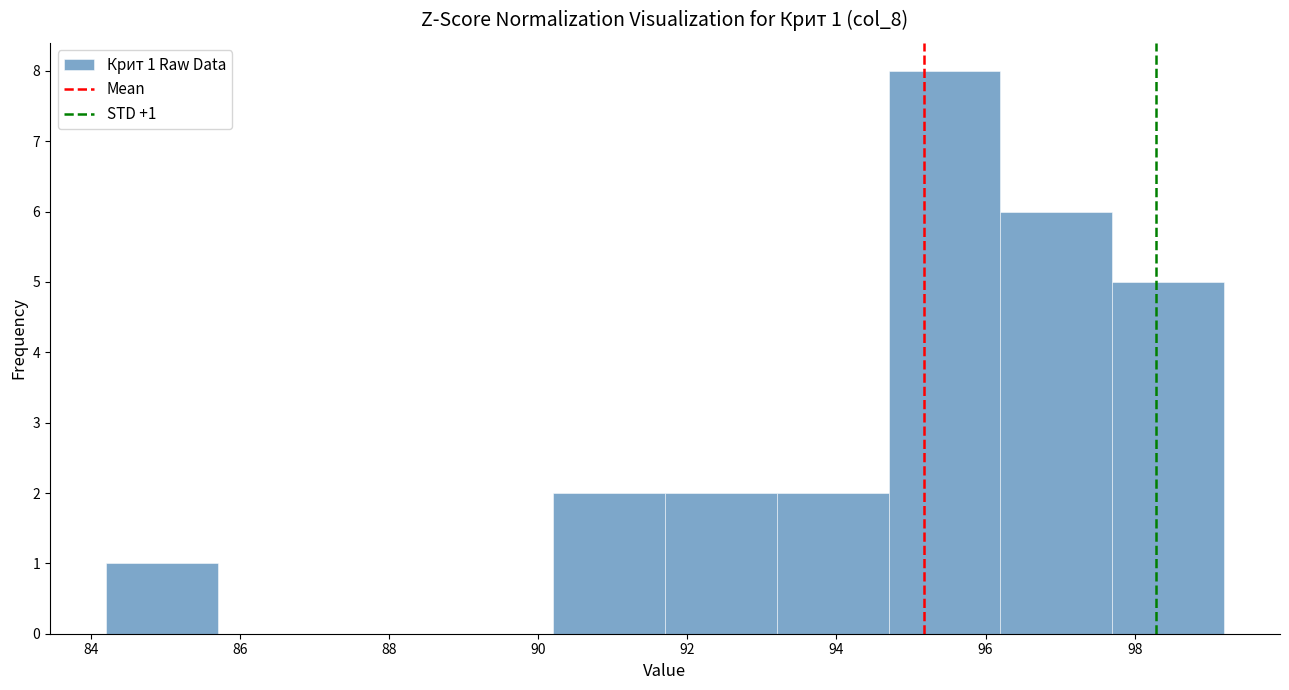

Over which range of the x-axis is the bar tallest?

94.7 to 96.2